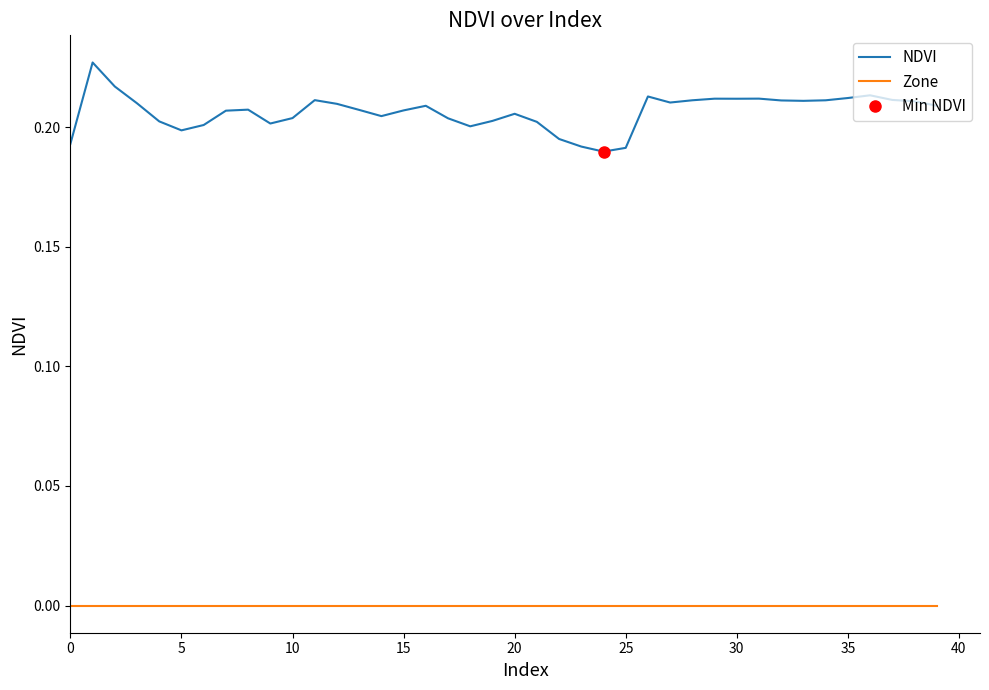

How many series are shown in this chart?

2